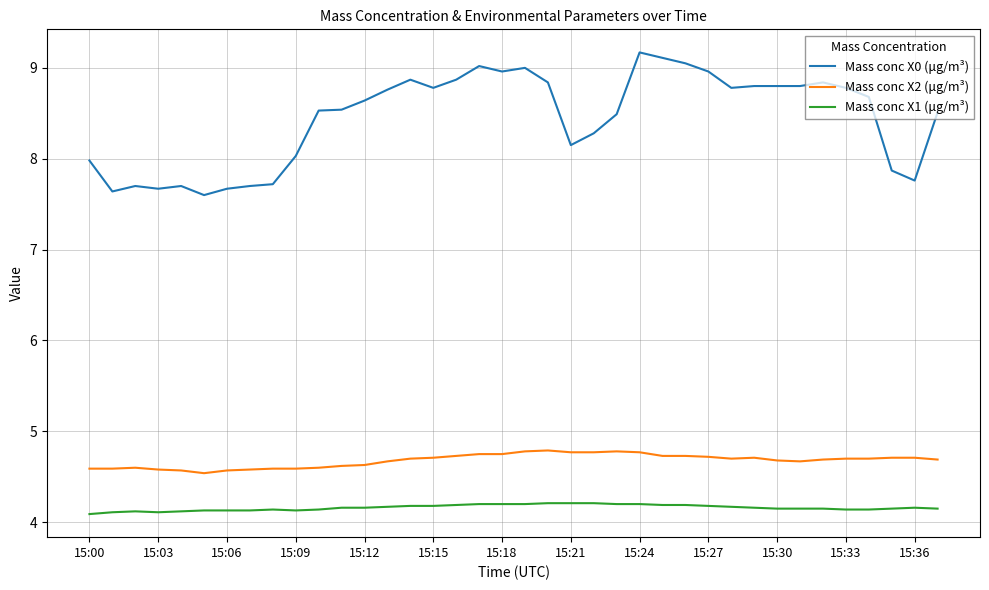

What is the minimum value for Mass conc X1 (μg/m³)?

4.1